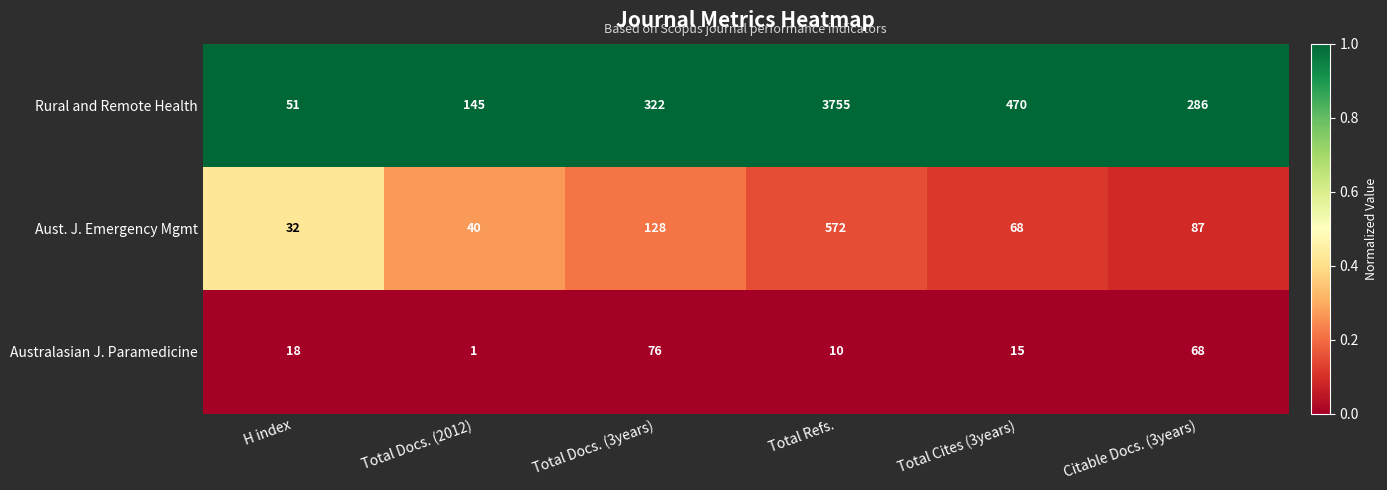

What is the average value of the Australasian J. Paramedicine series?

31